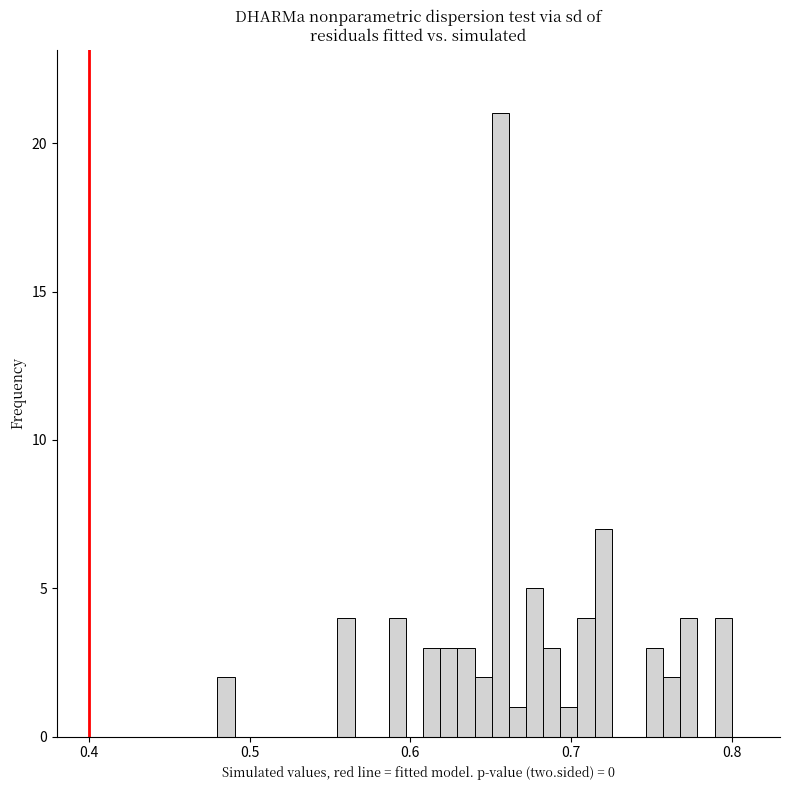

Read against the x-axis, roughly where is the centre of the tallest bar?

0.66